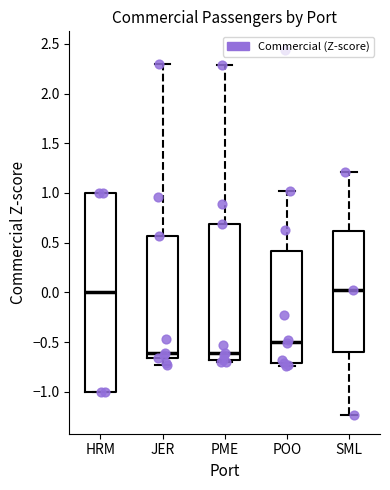

Reading left to right, transcribe this box plot: for each box, give where its median line is, the range the box spans, and where its two whiskers end, as read against the y-axis. The values are not printed on the chart, so give them approximately, as read against the axis.

HRM: median 0.00, box -1.00 to 1.00, whiskers -1.00 to 1.00
JER: median -0.60, box -0.65 to 0.55, whiskers -0.75 to 2.30
PME: median -0.60, box -0.70 to 0.70, whiskers -0.70 to 2.30
POO: median -0.50, box -0.70 to 0.40, whiskers -0.75 to 1.00
SML: median 0.05, box -0.60 to 0.60, whiskers -1.25 to 1.20